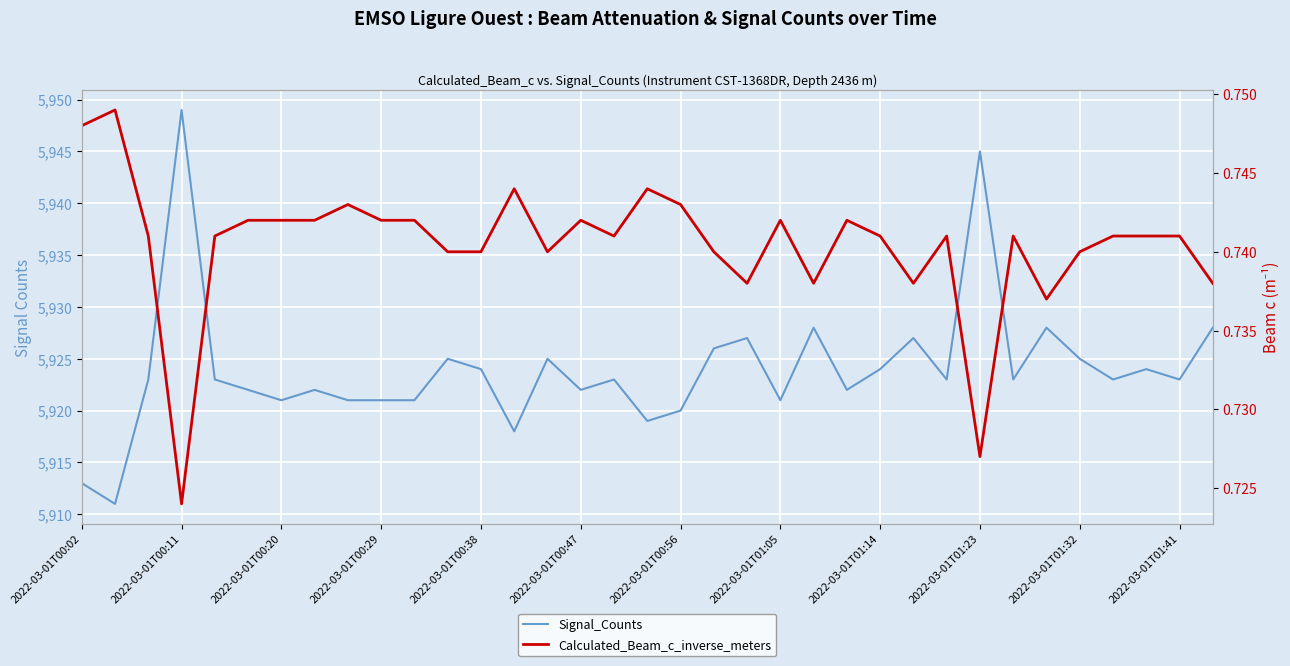

Does the chart display data point markers on the line(s)?

No